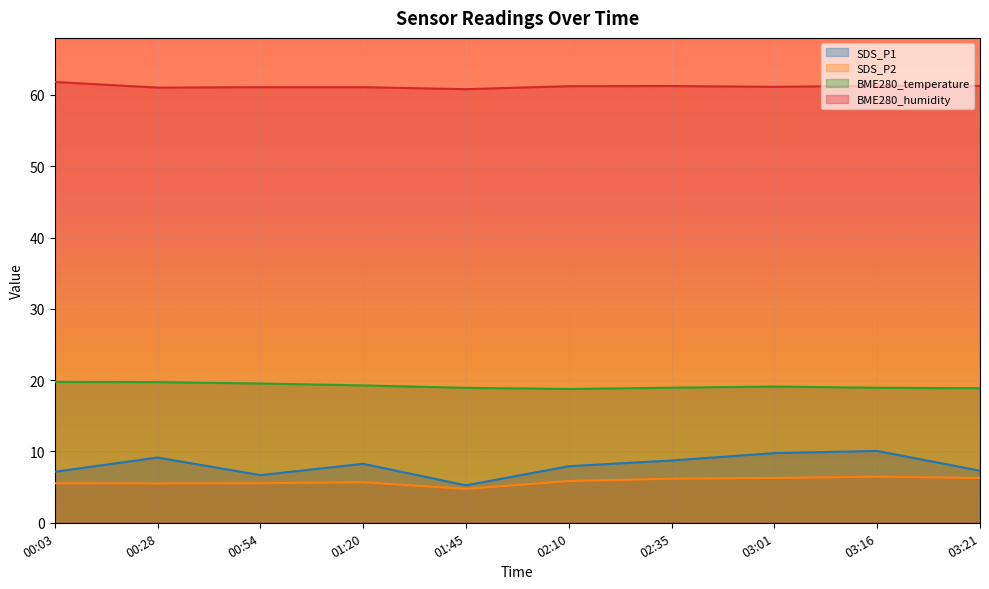

Is the value of BME280_humidity at 02:35 greater than the value of SDS_P1 at 00:54?

Yes